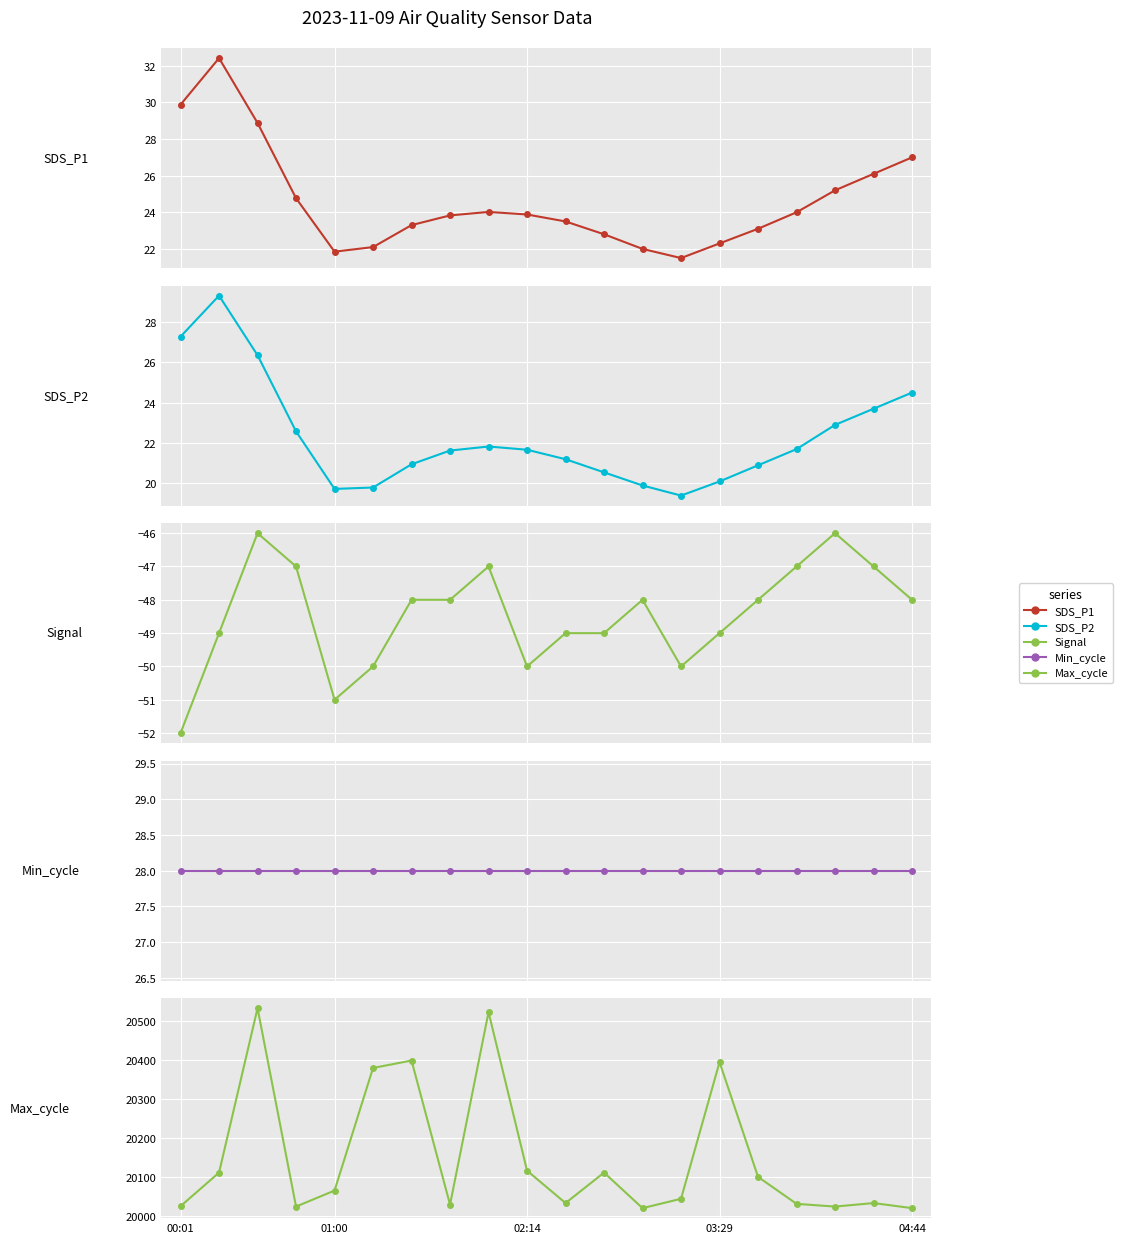

What is the maximum value for Min_cycle?

28.0